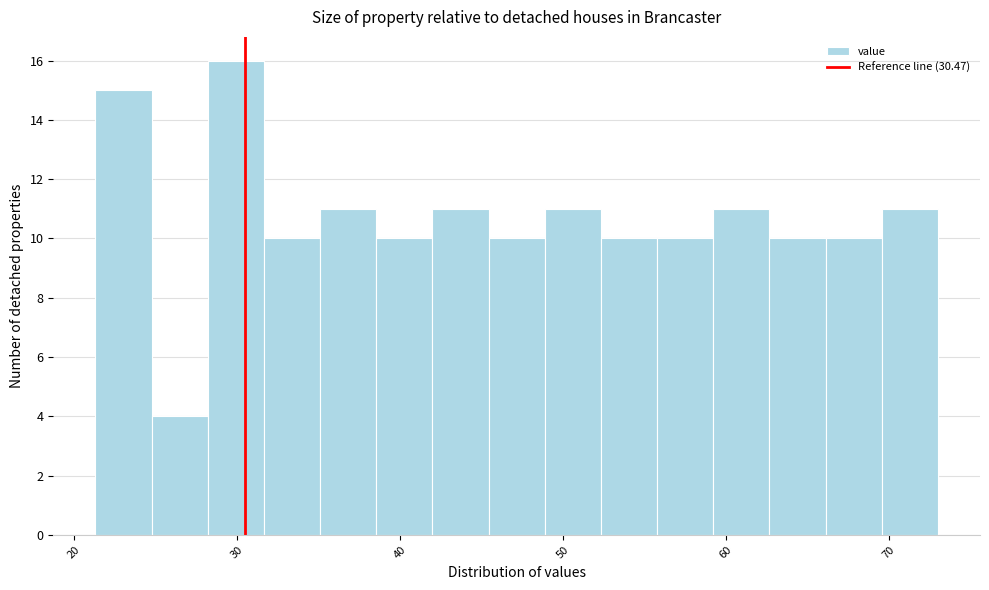

Read against the x-axis, roughly where is the centre of the tallest bar?

30